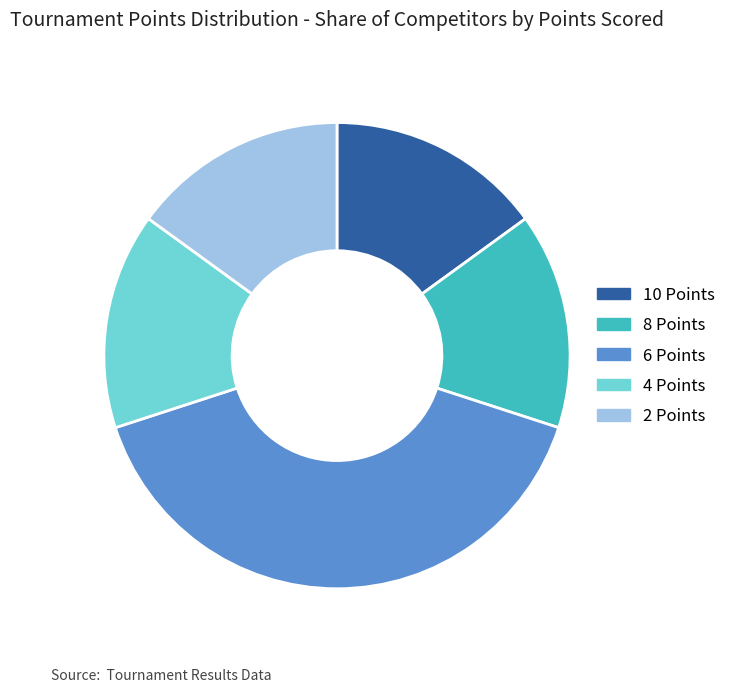

Do 2 Points and 8 Points together represent more than half of the pie?

No